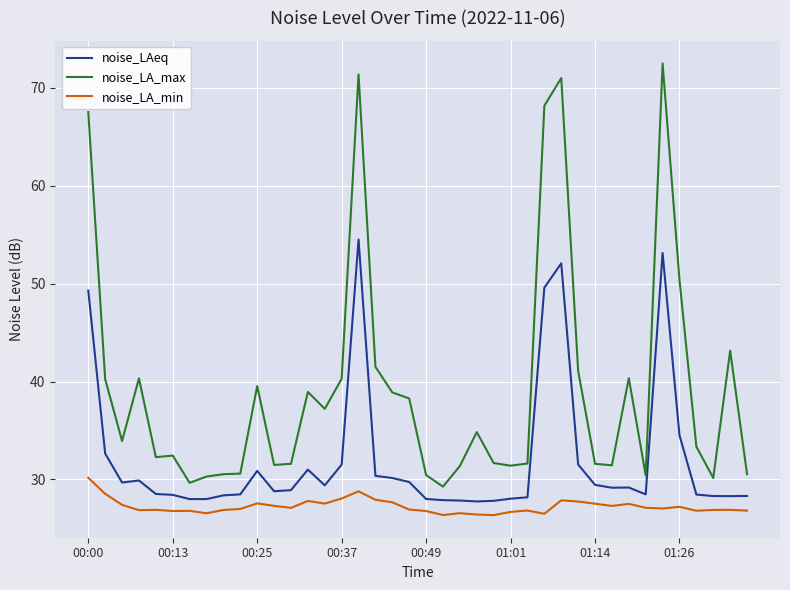

True or false: noise_LA_max and noise_LA_min cross at least once.

False